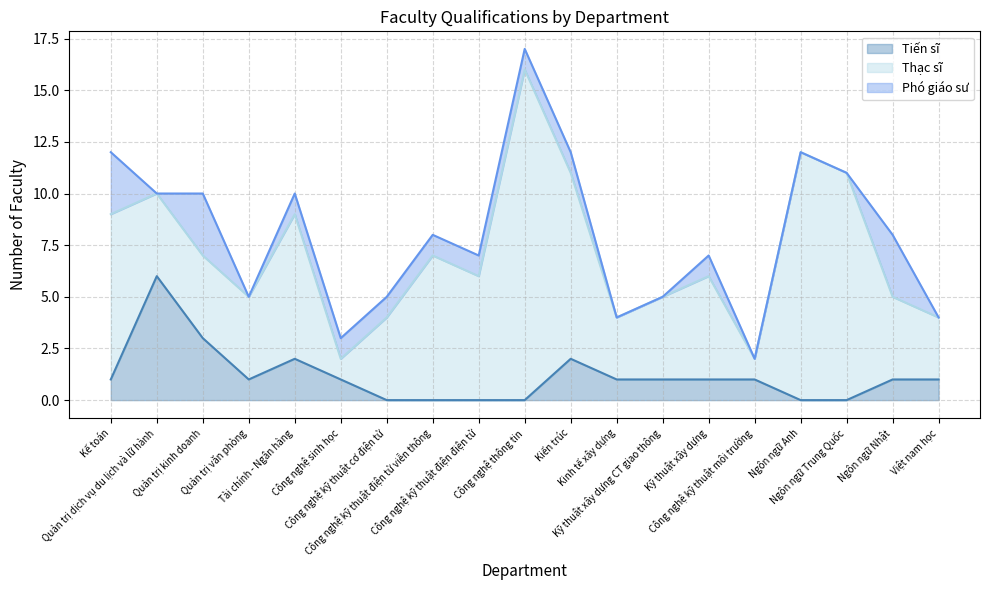

Reading left to right, list all the values displayed in this chart.

Tiến sĩ: 1	6	3	1	2	1	0	0	0	0	2	1	1	1	1	0	0	1	1
Thạc sĩ: 8	4	4	4	7	1	4	7	6	16	9	3	4	5	1	12	11	4	3
Phó giáo sư: 3	0	3	0	1	1	1	1	1	1	1	0	0	1	0	0	0	3	0